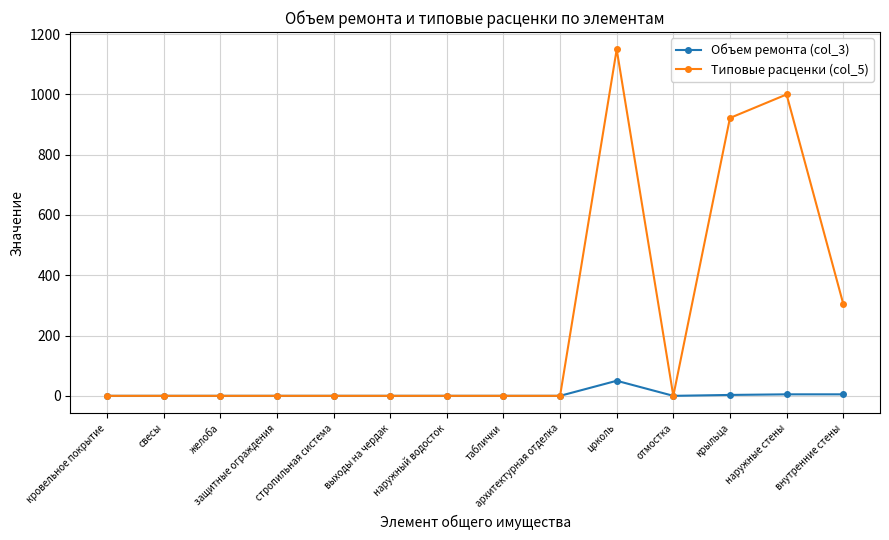

What is the label of the 4th point from the left?

защитные ограждения